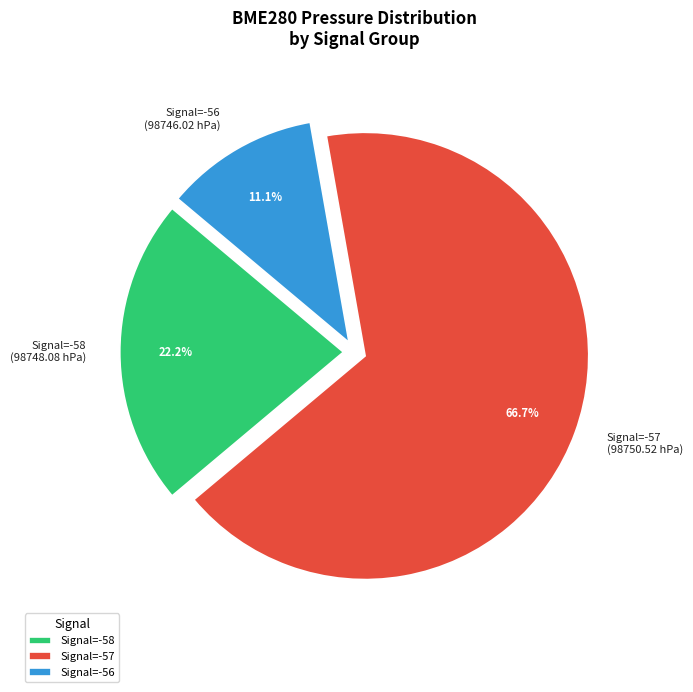

What is the ratio of the value at Signal=-58 (98748.08 hPa) to the value at Signal=-57 (98750.52 hPa)?

0.3